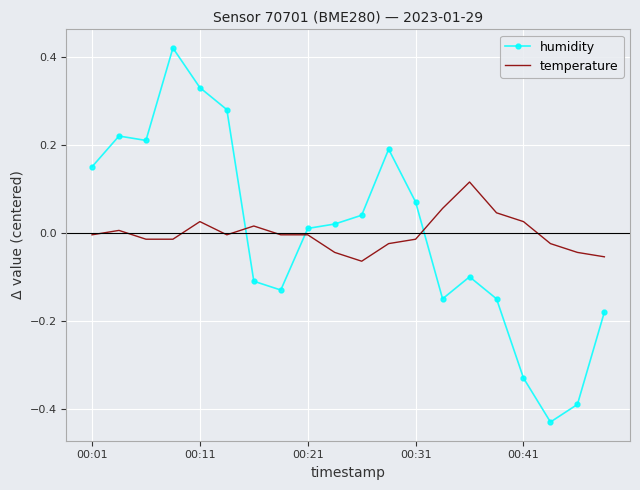

After their last crossing, which series has the higher values: humidity or temperature?

temperature